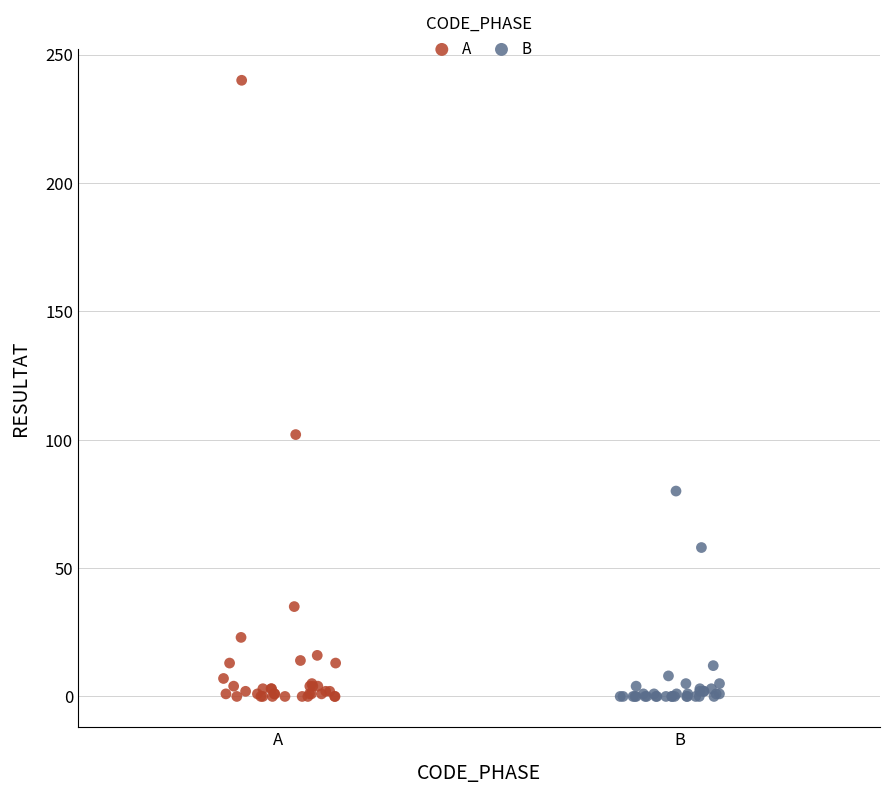

Which series has the widest spread of Y values?

A